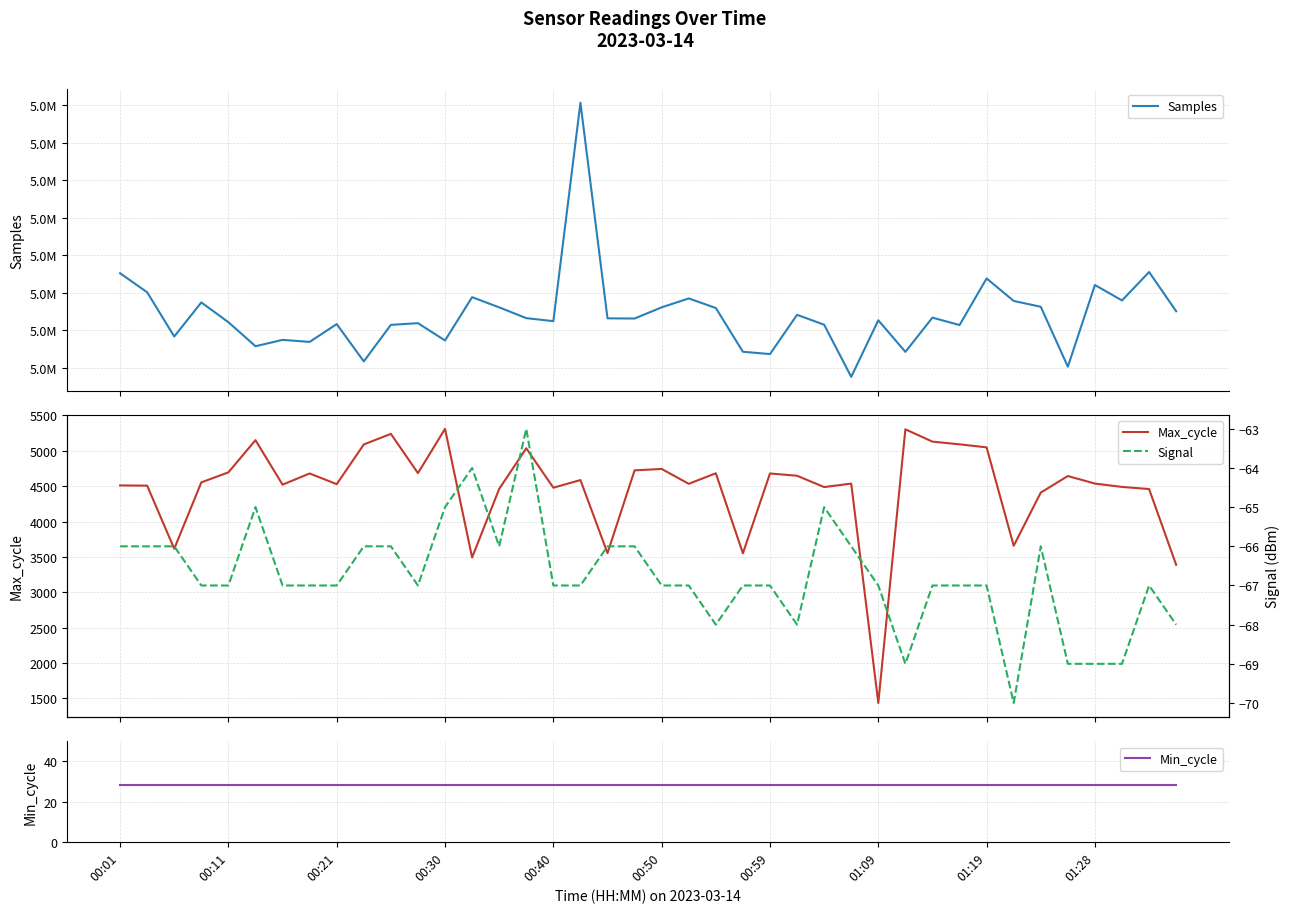

Reading right to left, transcribe all the data shown in this chart.

Samples: 5042515	5047744	5043955	5046014	5035124	5043111	5043888	5046891	5040674	5041667	5037101	5041312	5033770	5040721	5042040	5036808	5037115	5042947	5044226	5043034	5041547	5041572	5070316	5041195	5041598	5043034	5044392	5038621	5040928	5040700	5035832	5040805	5038431	5038698	5037854	5041057	5043692	5039153	5045043	5047584
Max_cycle: 3389	4460	4490	4537	4644	4410	3658	5049	5092	5130	5304	1436	4537	4488	4648	4680	3552	4683	4534	4744	4724	3554	4587	4479	5036	4462	3493	5311	4685	5240	5090	4529	4680	4522	5151	4696	4554	3616	4508	4511
Min_cycle: 28	28	28	28	28	28	28	28	28	28	28	28	28	28	28	28	28	28	28	28	28	28	28	28	28	28	28	28	28	28	28	28	28	28	28	28	28	28	28	28
Signal: -68	-67	-69	-69	-69	-66	-70	-67	-67	-67	-69	-67	-66	-65	-68	-67	-67	-68	-67	-67	-66	-66	-67	-67	-63	-66	-64	-65	-67	-66	-66	-67	-67	-67	-65	-67	-67	-66	-66	-66